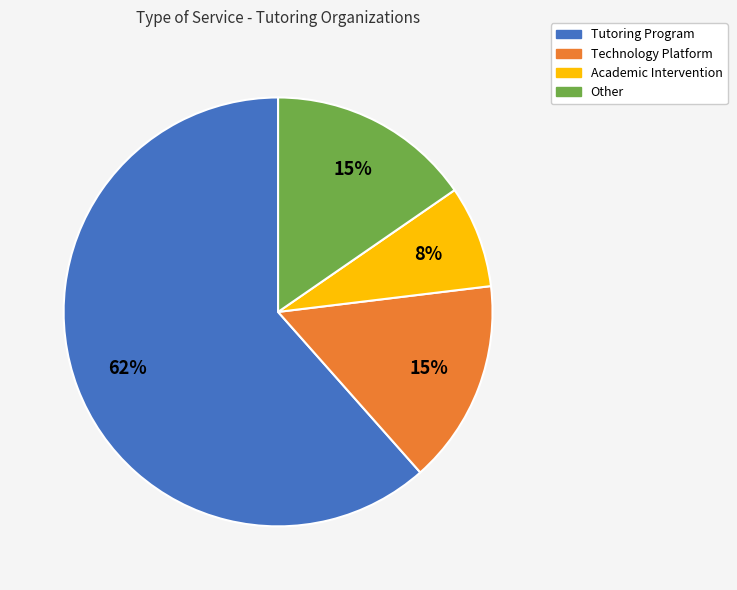

Combined, do Other and Academic Intervention account for over 50%?

No